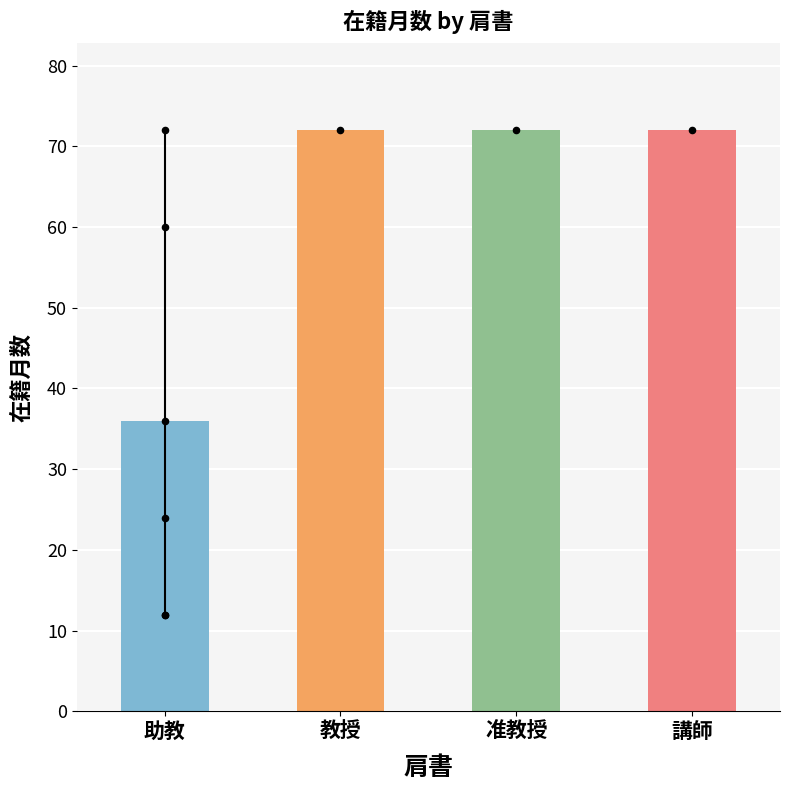

Which has a higher value, 教授 or 准教授?

教授